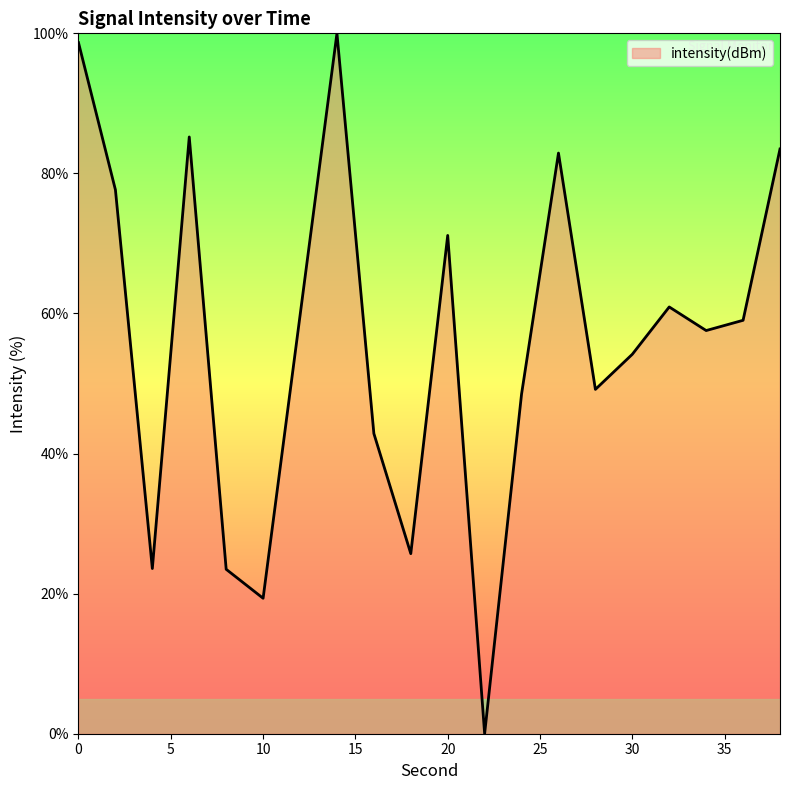

What is the difference between the maximum and minimum values?

100.0